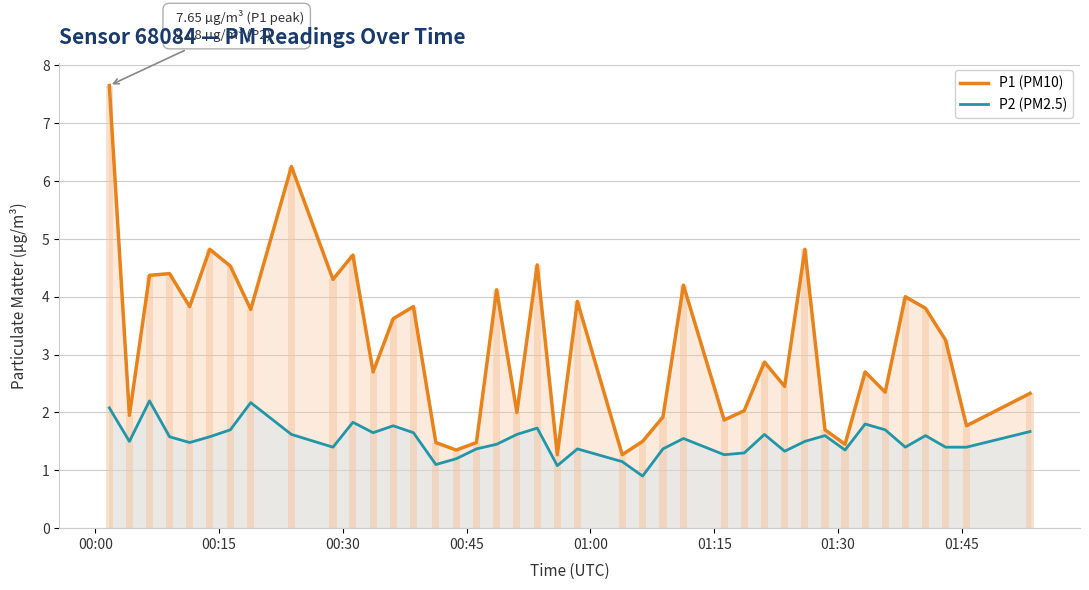

What is the difference between the maximum and minimum values in the P1 (PM10) series?

6.4